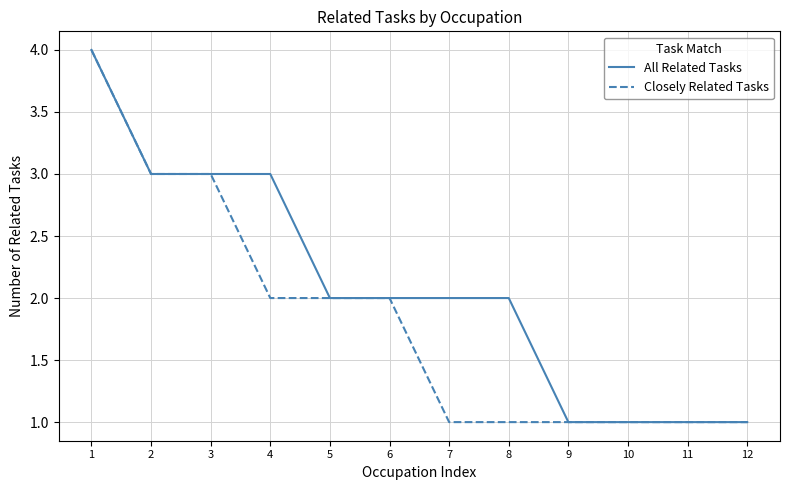

True or false: All Related Tasks has a value of 4 at 1.

True